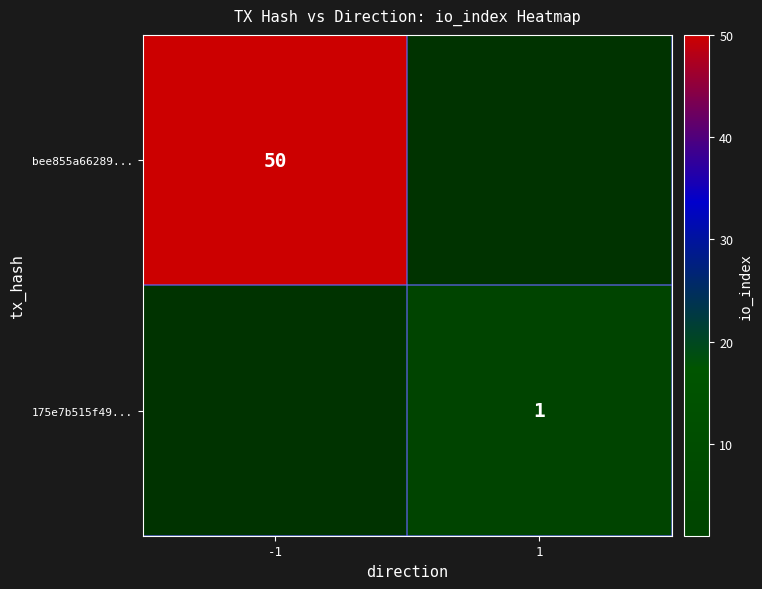

True or false: 175e7b515f49... has a value of 1 at 1.

True